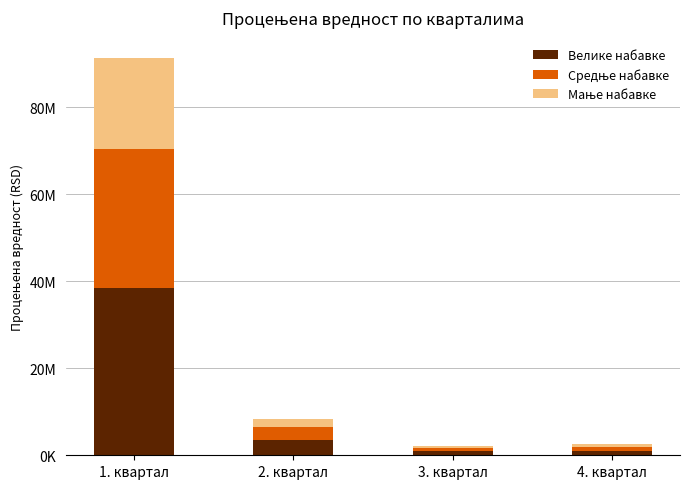

Are the bars grouped side by side (vs. stacked)?

No